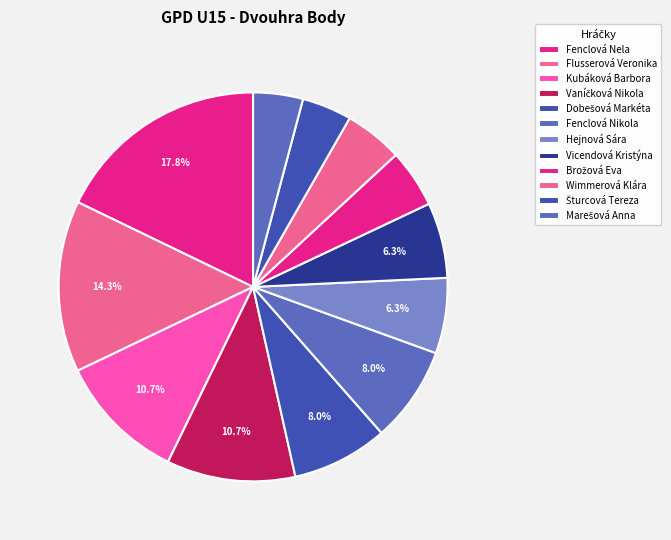

Combined, do Vicendová Kristýna and Flusserová Veronika account for over 50%?

No